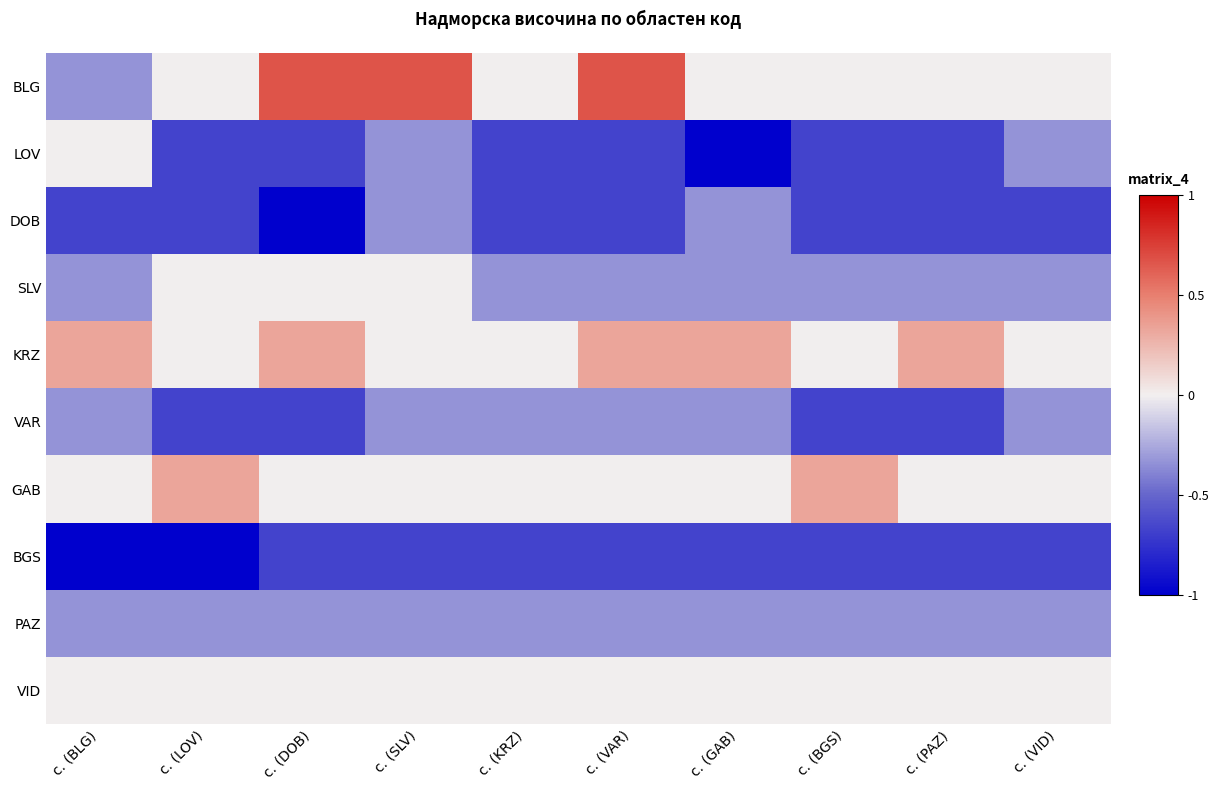

Reading left to right, list all the values displayed in this chart.

BLG: с. (BLG)=-0.3	с. (LOV)=0.0	с. (DOB)=0.7	с. (SLV)=0.7	с. (KRZ)=0.0	с. (VAR)=0.7	с. (GAB)=0.0	с. (BGS)=0.0	с. (PAZ)=0.0	с. (VID)=0.0
LOV: с. (BLG)=0.0	с. (LOV)=-0.7	с. (DOB)=-0.7	с. (SLV)=-0.3	с. (KRZ)=-0.7	с. (VAR)=-0.7	с. (GAB)=-1.0	с. (BGS)=-0.7	с. (PAZ)=-0.7	с. (VID)=-0.3
DOB: с. (BLG)=-0.7	с. (LOV)=-0.7	с. (DOB)=-1.0	с. (SLV)=-0.3	с. (KRZ)=-0.7	с. (VAR)=-0.7	с. (GAB)=-0.3	с. (BGS)=-0.7	с. (PAZ)=-0.7	с. (VID)=-0.7
SLV: с. (BLG)=-0.3	с. (LOV)=0.0	с. (DOB)=0.0	с. (SLV)=0.0	с. (KRZ)=-0.3	с. (VAR)=-0.3	с. (GAB)=-0.3	с. (BGS)=-0.3	с. (PAZ)=-0.3	с. (VID)=-0.3
KRZ: с. (BLG)=0.3	с. (LOV)=0.0	с. (DOB)=0.3	с. (SLV)=0.0	с. (KRZ)=0.0	с. (VAR)=0.3	с. (GAB)=0.3	с. (BGS)=0.0	с. (PAZ)=0.3	с. (VID)=0.0
VAR: с. (BLG)=-0.3	с. (LOV)=-0.7	с. (DOB)=-0.7	с. (SLV)=-0.3	с. (KRZ)=-0.3	с. (VAR)=-0.3	с. (GAB)=-0.3	с. (BGS)=-0.7	с. (PAZ)=-0.7	с. (VID)=-0.3
GAB: с. (BLG)=0.0	с. (LOV)=0.3	с. (DOB)=0.0	с. (SLV)=0.0	с. (KRZ)=0.0	с. (VAR)=0.0	с. (GAB)=0.0	с. (BGS)=0.3	с. (PAZ)=0.0	с. (VID)=0.0
BGS: с. (BLG)=-1.0	с. (LOV)=-1.0	с. (DOB)=-0.7	с. (SLV)=-0.7	с. (KRZ)=-0.7	с. (VAR)=-0.7	с. (GAB)=-0.7	с. (BGS)=-0.7	с. (PAZ)=-0.7	с. (VID)=-0.7
PAZ: с. (BLG)=-0.3	с. (LOV)=-0.3	с. (DOB)=-0.3	с. (SLV)=-0.3	с. (KRZ)=-0.3	с. (VAR)=-0.3	с. (GAB)=-0.3	с. (BGS)=-0.3	с. (PAZ)=-0.3	с. (VID)=-0.3
VID: с. (BLG)=0.0	с. (LOV)=0.0	с. (DOB)=0.0	с. (SLV)=0.0	с. (KRZ)=0.0	с. (VAR)=0.0	с. (GAB)=0.0	с. (BGS)=0.0	с. (PAZ)=0.0	с. (VID)=0.0